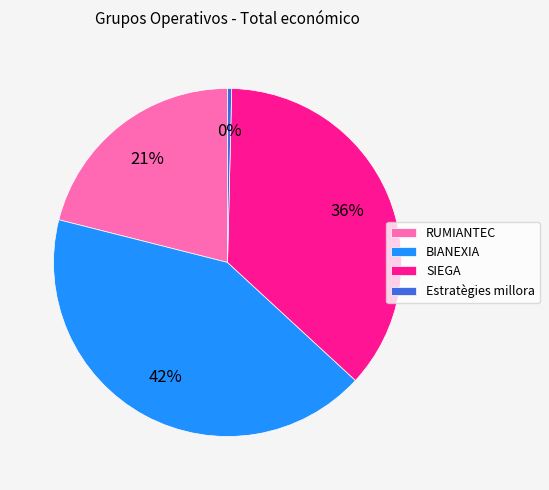

To the nearest percent, what percentage of the pie is RUMIANTEC?

21%